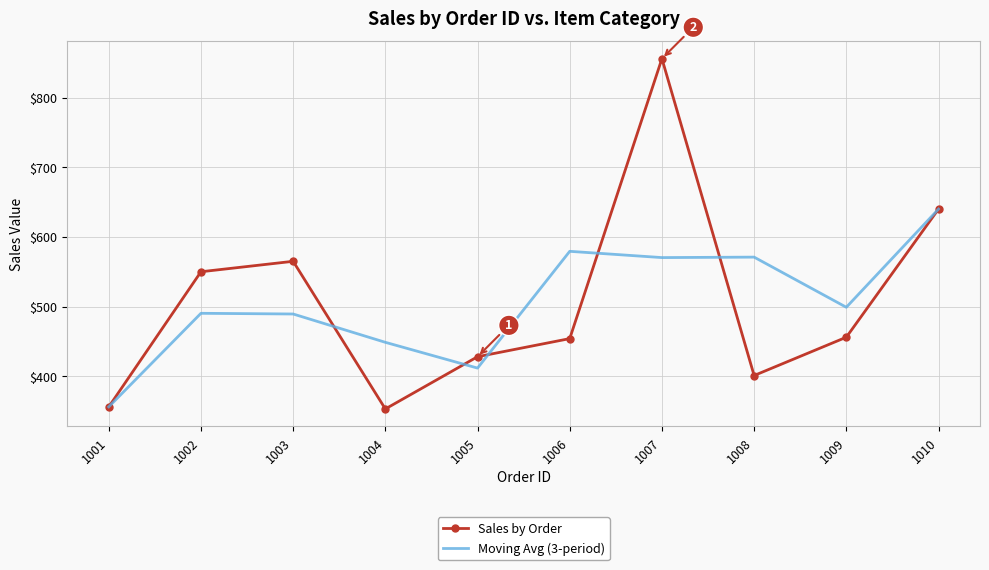

At which label does Moving Avg (3-period) first exceed 498?

1006